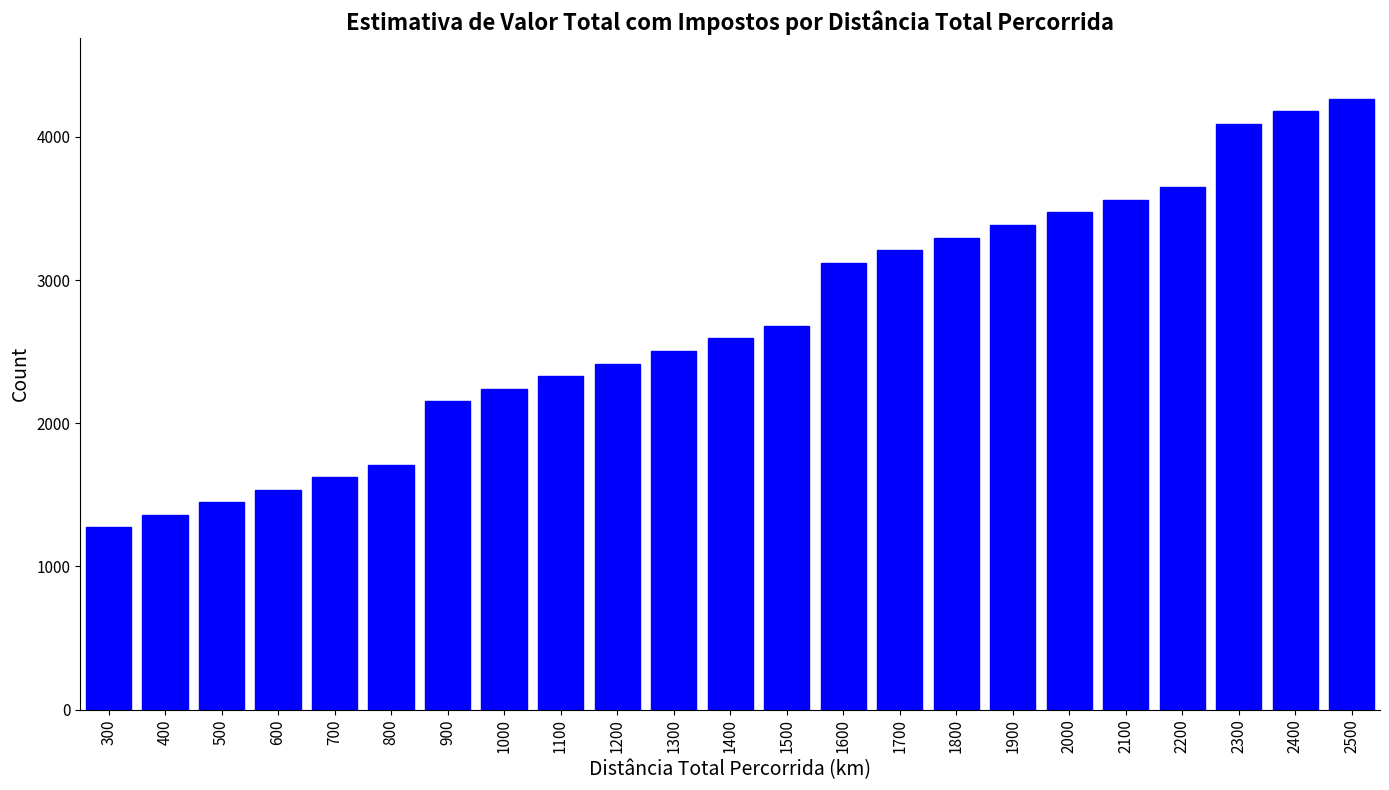

Reading left to right, what are all the values shown in this chart?

1272.2	1360.1	1448.0	1535.8	1623.7	1711.6	2152.9	2240.8	2328.7	2416.5	2504.4	2592.3	2680.2	3121.5	3209.4	3297.2	3385.1	3473.0	3560.9	3648.8	4090.1	4177.9	4265.8